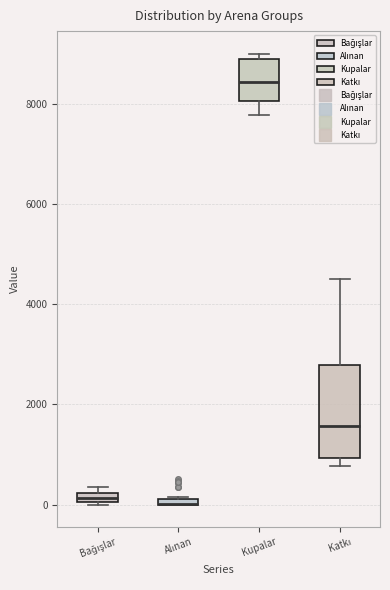

Which box is the tallest, from its lower edge to its upper edge?

Katkı